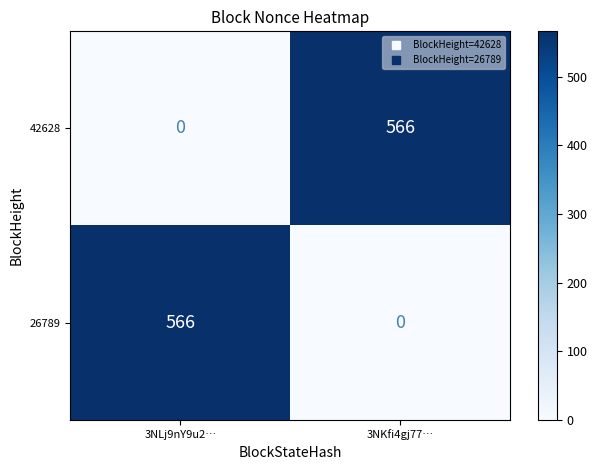

At how many categories does at least one series exceed 153?

2